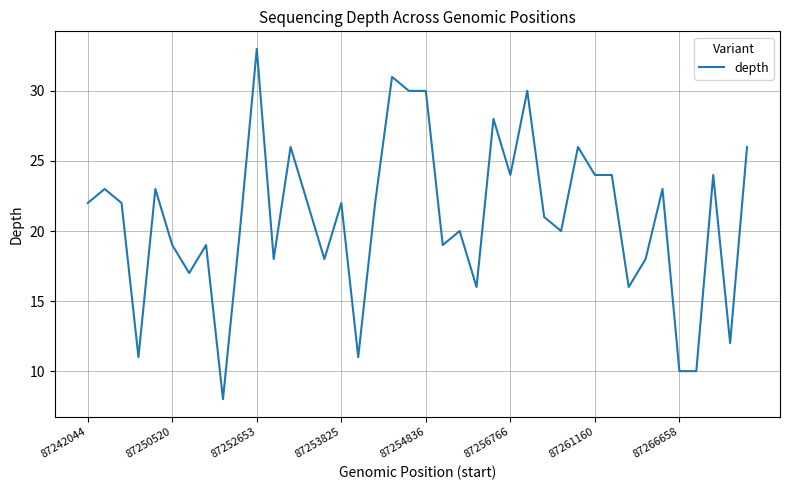

What is the minimum value shown in the chart?

8